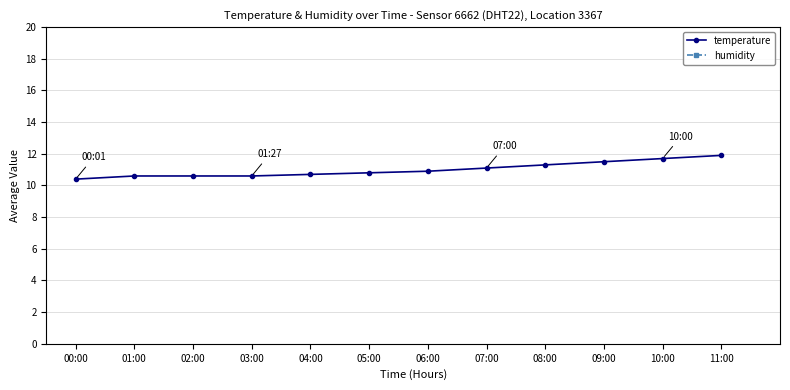

List the series in order of their peak value, lowest first.

temperature, humidity